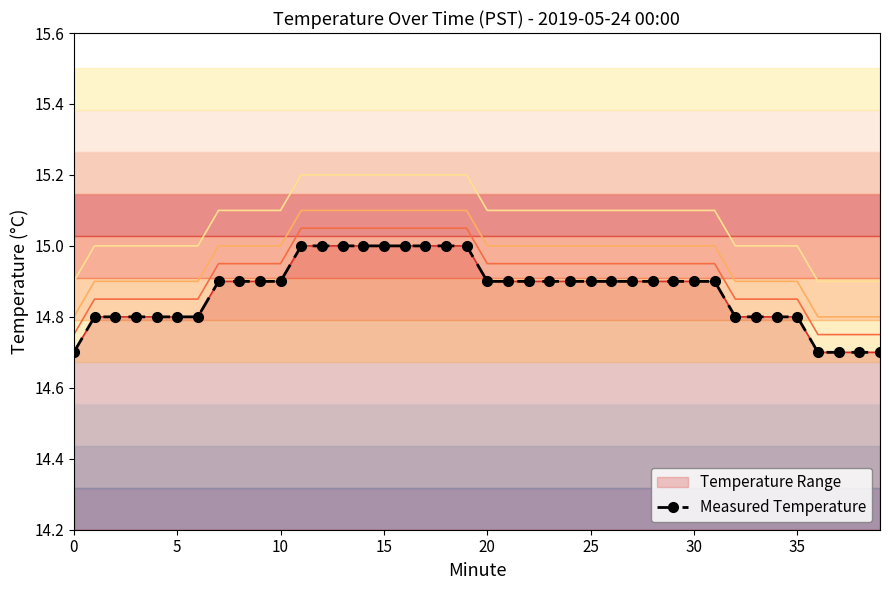

What is the maximum value shown in the chart?

15.0